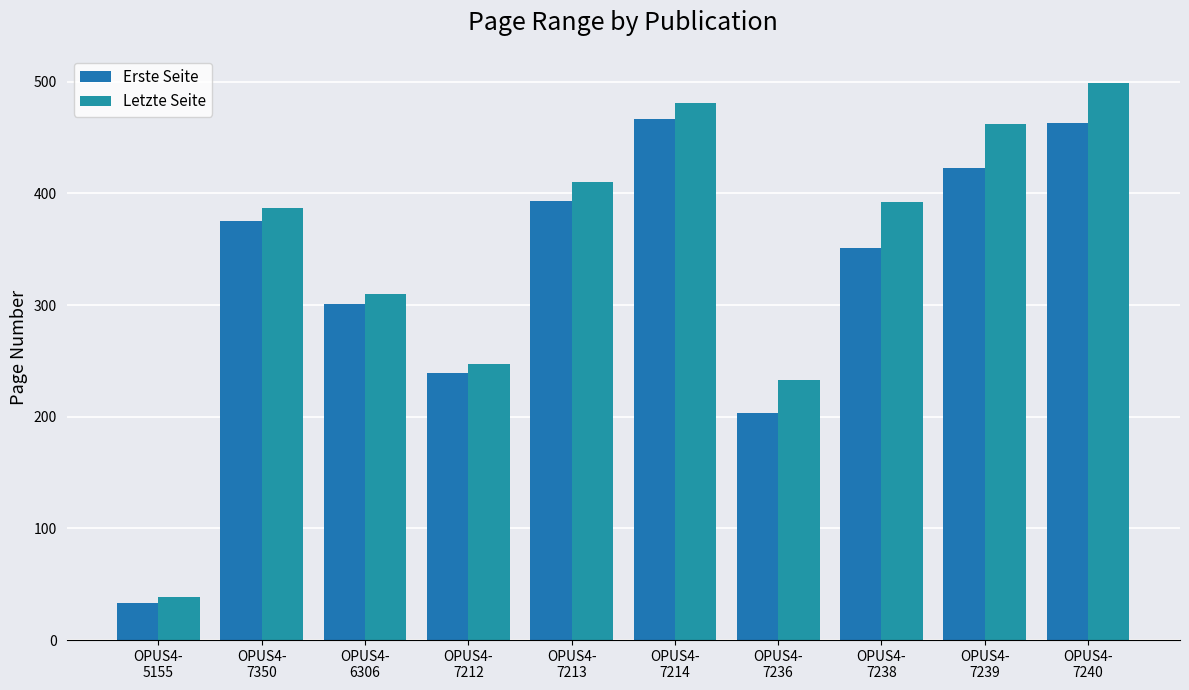

How many values in the Letzte Seite series are below 392?

5